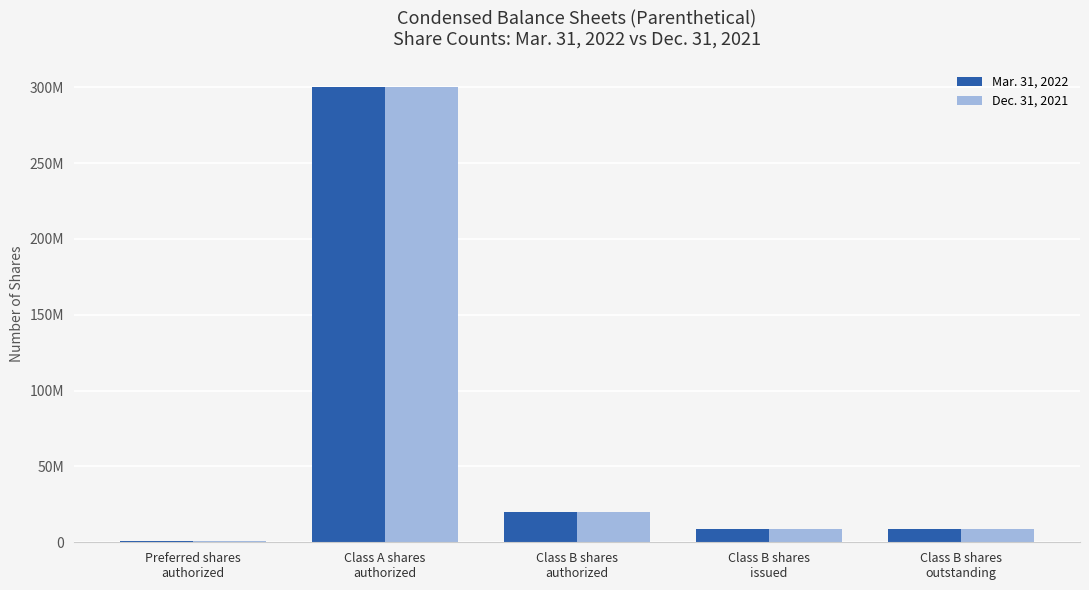

Which label corresponds to the smallest value in the chart?

Preferred shares
authorized